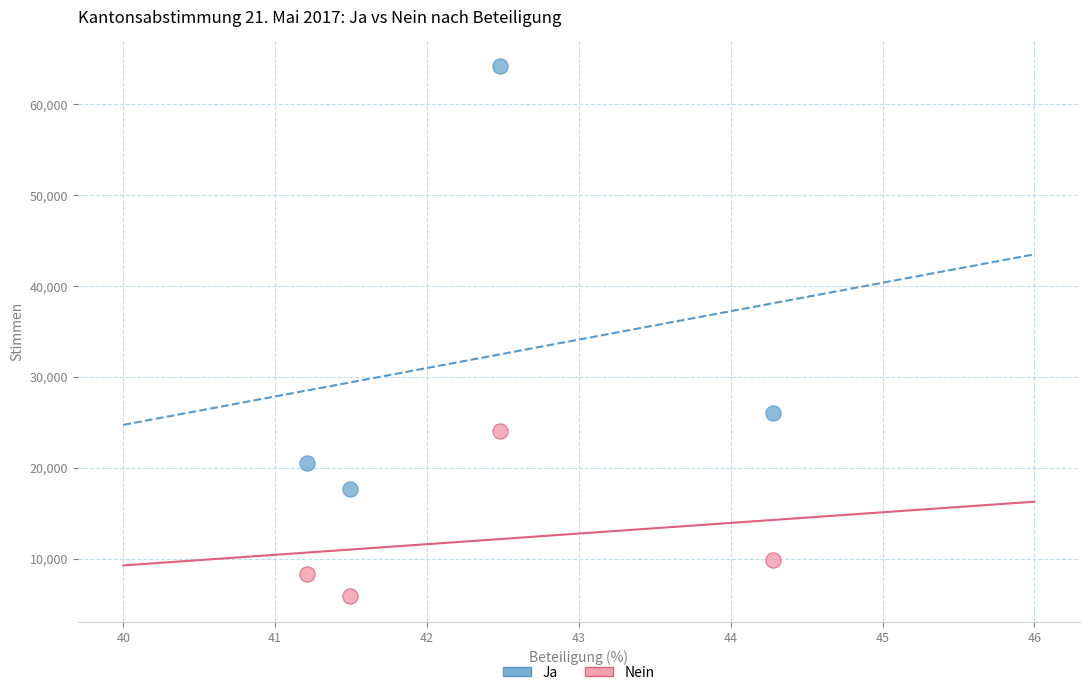

In the Ja series, what Y value is closest to 40937?

26037